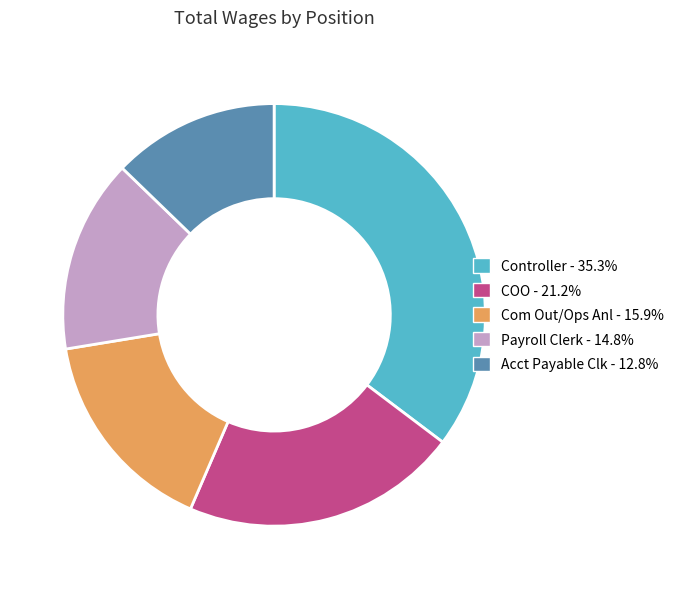

Rank the categories by value from lowest to highest.

Acct Payable Clk, Payroll Clerk, Com Out/Ops Anl, COO, Controller